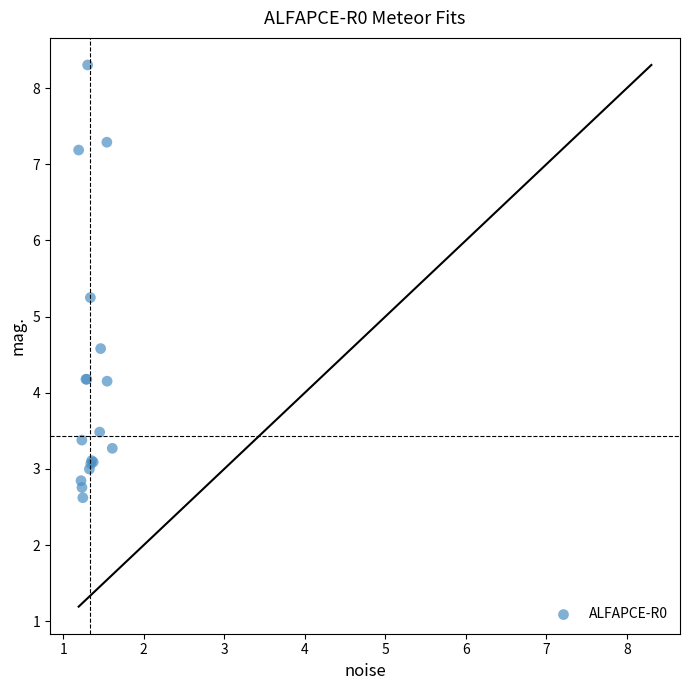

What Y value in the scatter plot is closest to 5?

5.2